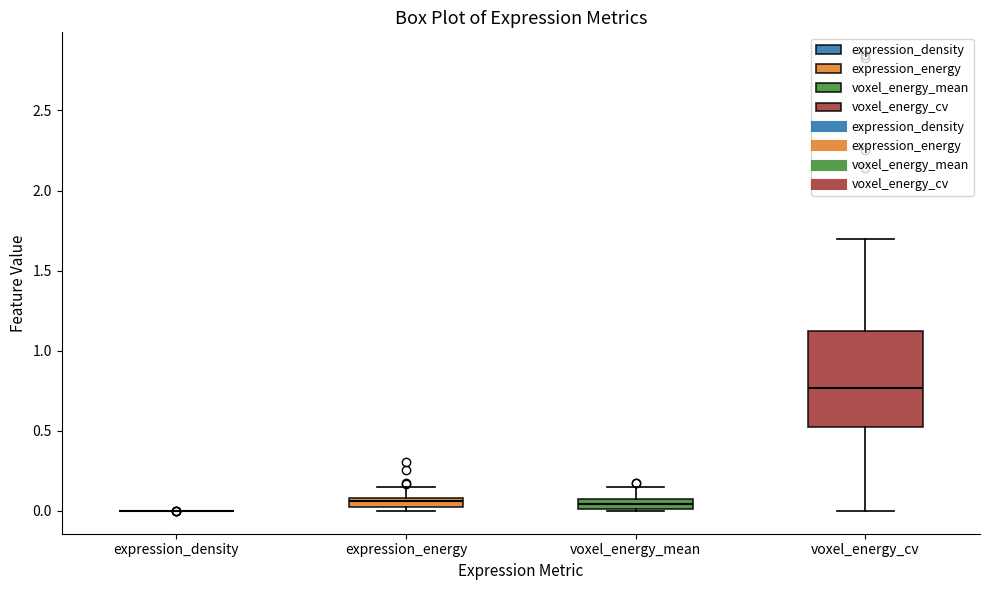

Comparing the boxes themselves (not the whiskers), which one is the tallest?

voxel_energy_cv